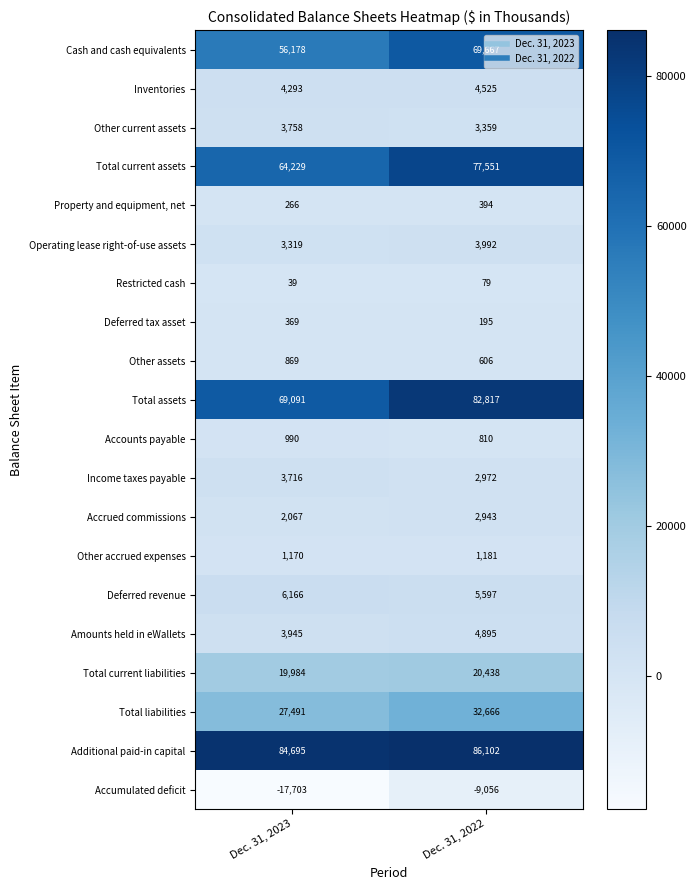

What is the sum of the Total current assets values at Dec. 31, 2022 and Dec. 31, 2023?

141780